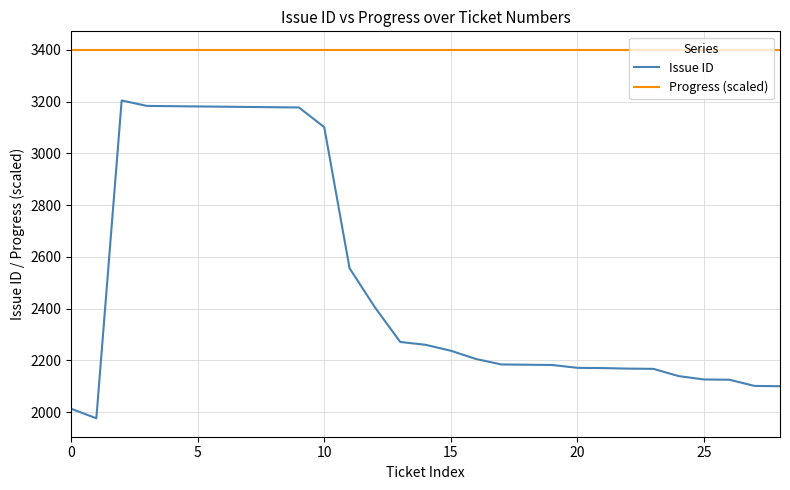

True or false: Issue ID and Progress (scaled) intersect in this chart.

False